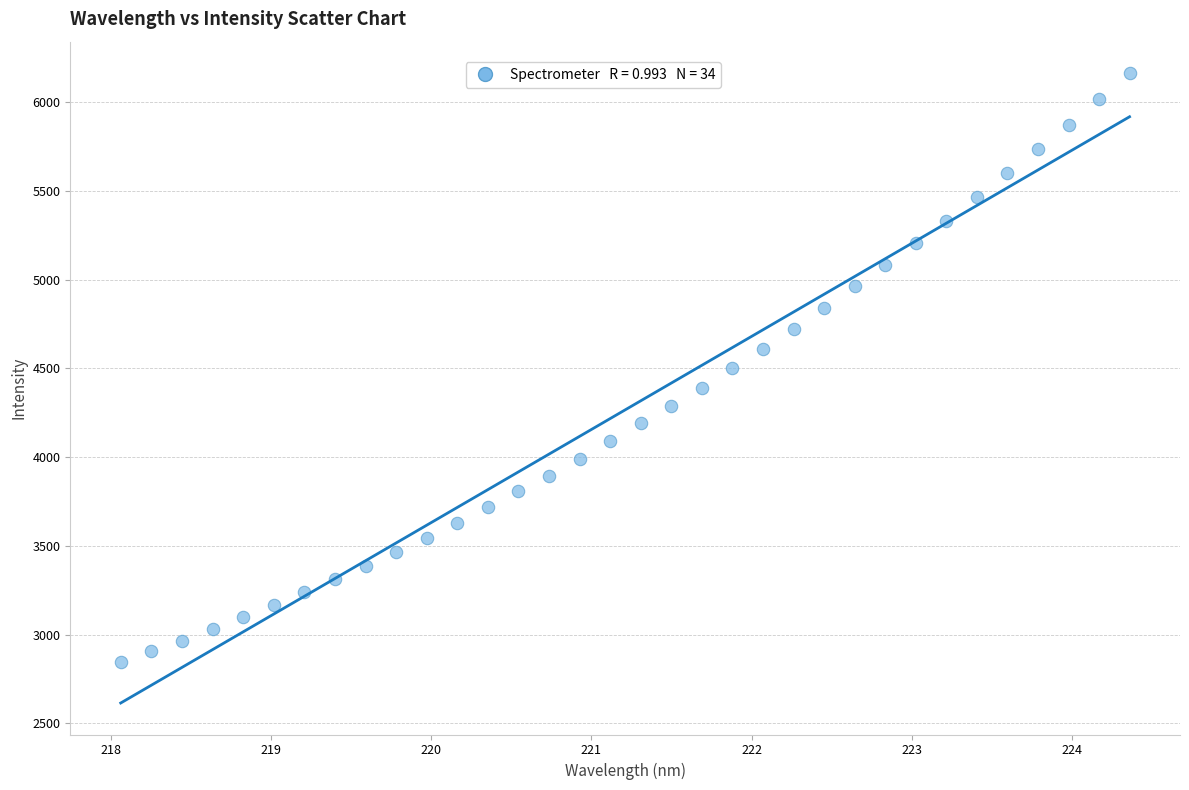

What is the range of Y values (max minus min)?

3319.7